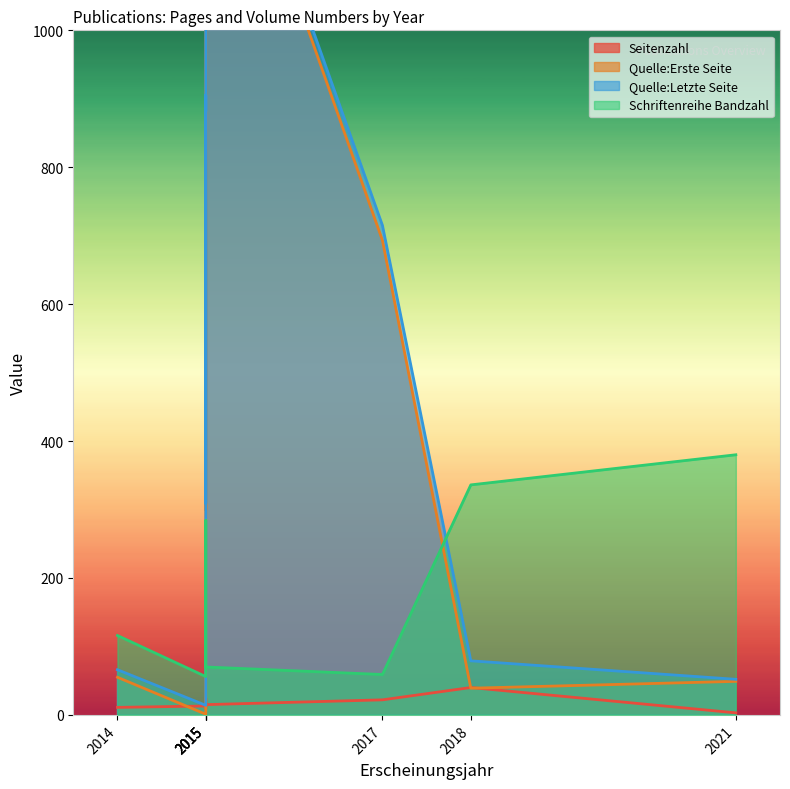

Does the chart display data point markers on the line(s)?

No